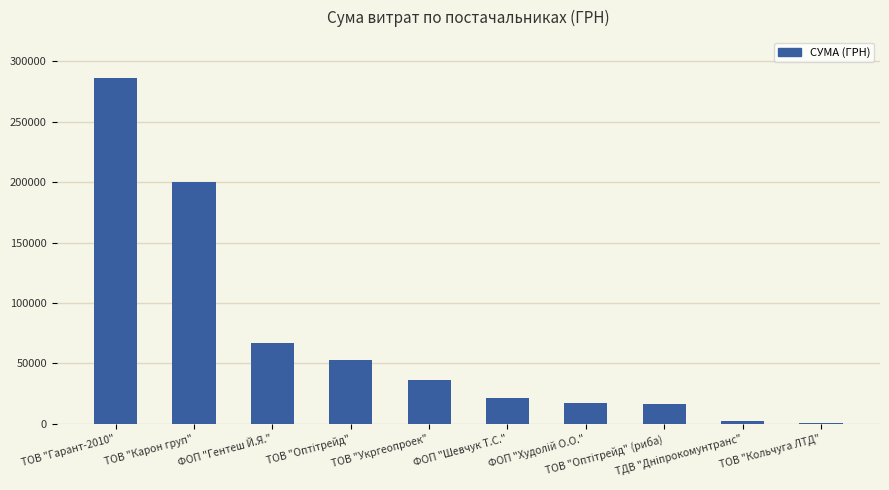

At which label is the value closest to 143206?

ТОВ "Карон груп"